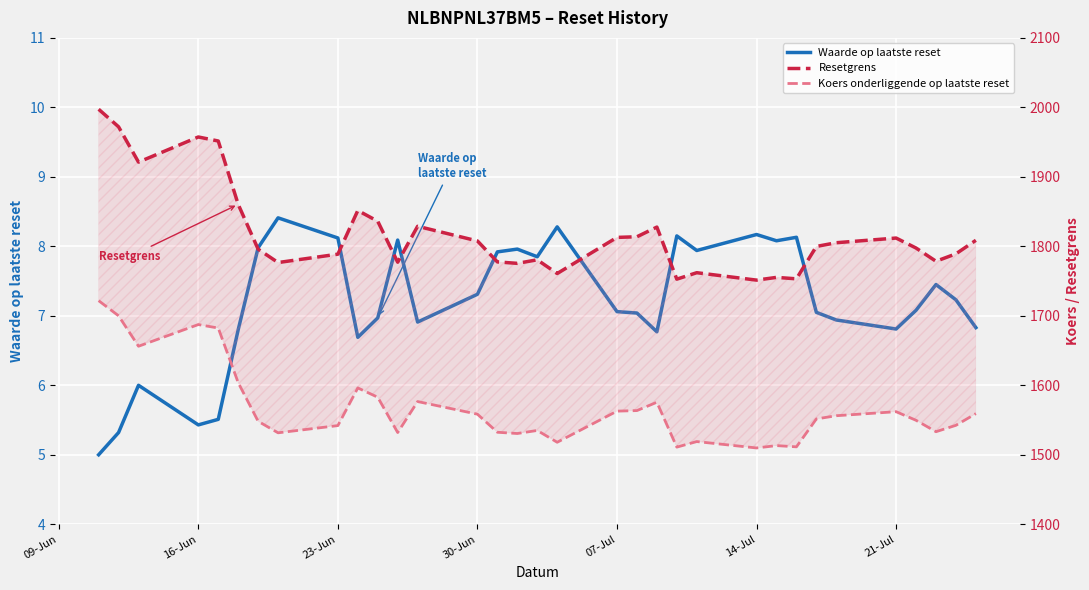

What are all the series names shown in the legend?

Waarde op laatste reset, Resetgrens, Koers onderliggende op laatste reset